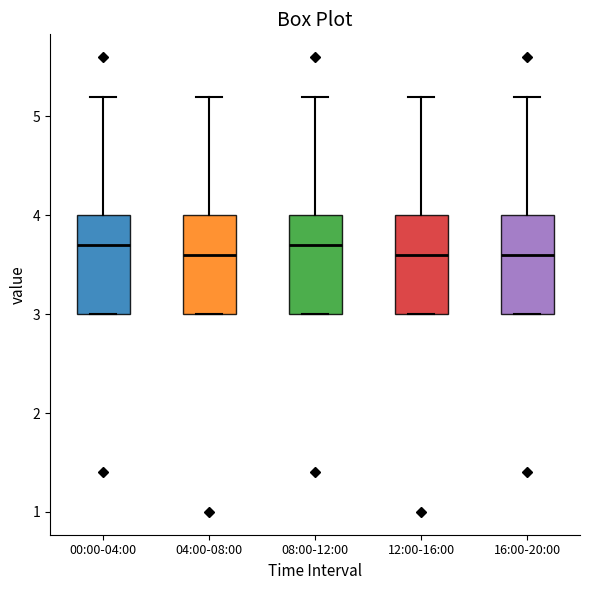

Reading left to right, read every box against the y-axis: the position of its median line, the range the box covers, and the ends of its whiskers. The values are not printed on the chart, so give them approximately, as read against the axis.

00:00-04:00: median 3.7, box 3.0 to 4.0, whiskers 3.0 to 5.2
04:00-08:00: median 3.6, box 3.0 to 4.0, whiskers 3.0 to 5.2
08:00-12:00: median 3.7, box 3.0 to 4.0, whiskers 3.0 to 5.2
12:00-16:00: median 3.6, box 3.0 to 4.0, whiskers 3.0 to 5.2
16:00-20:00: median 3.6, box 3.0 to 4.0, whiskers 3.0 to 5.2